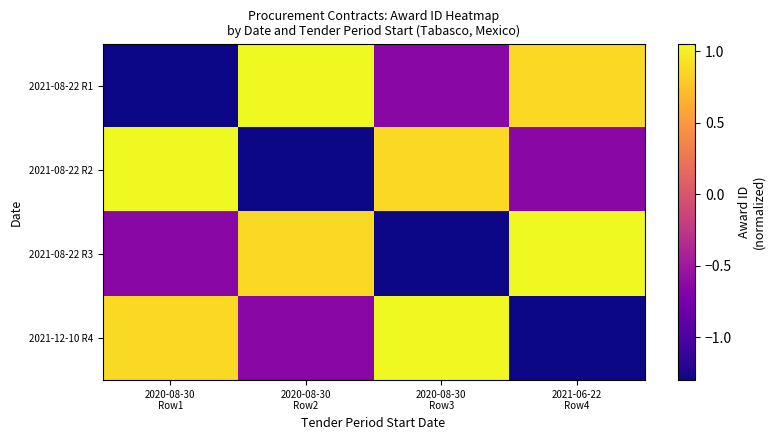

What is the maximum value shown in the chart?

1.1